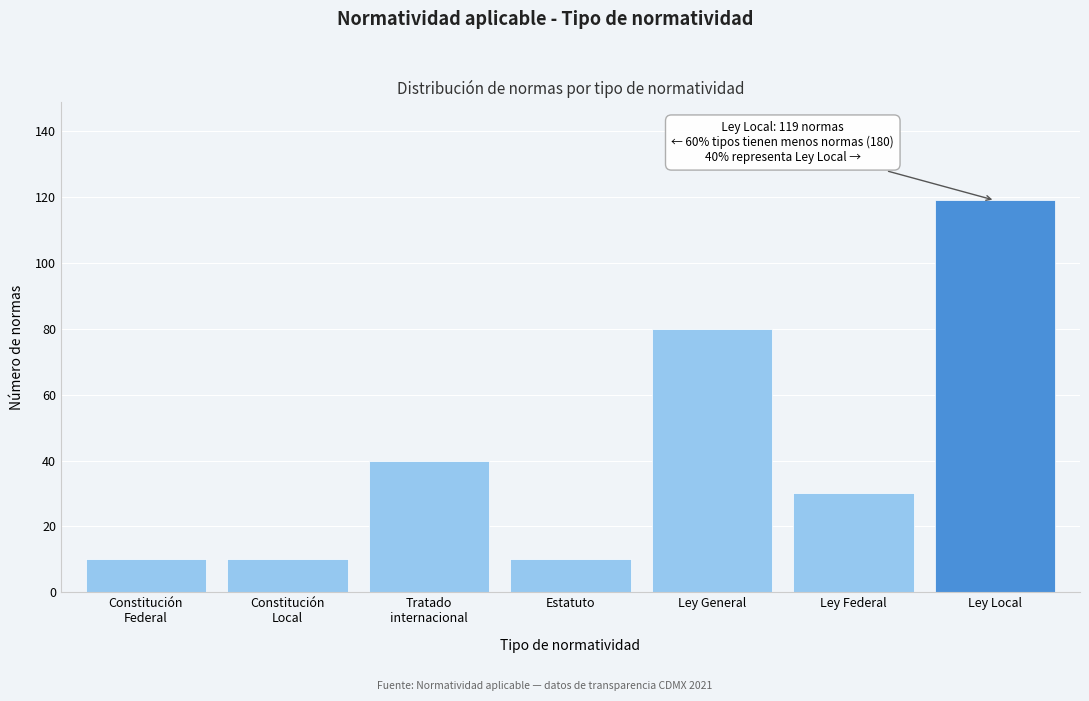

Reading left to right, list all the values displayed in this chart.

10	10	40	10	80	30	119